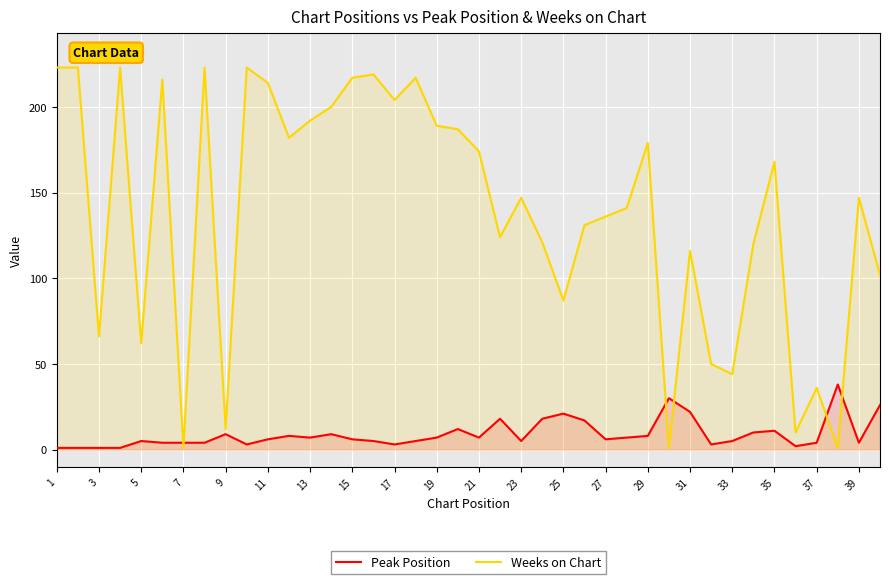

Which series ends up on top after the final intersection of Weeks on Chart and Peak Position?

Weeks on Chart